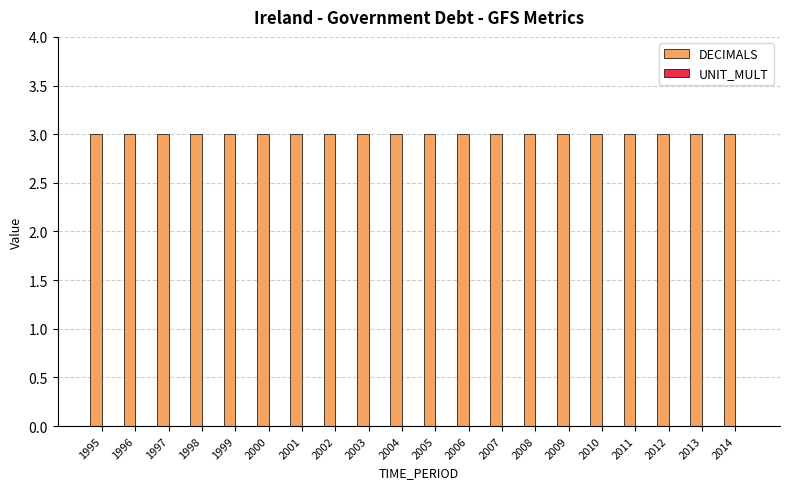

Which series has the largest total across all categories?

DECIMALS